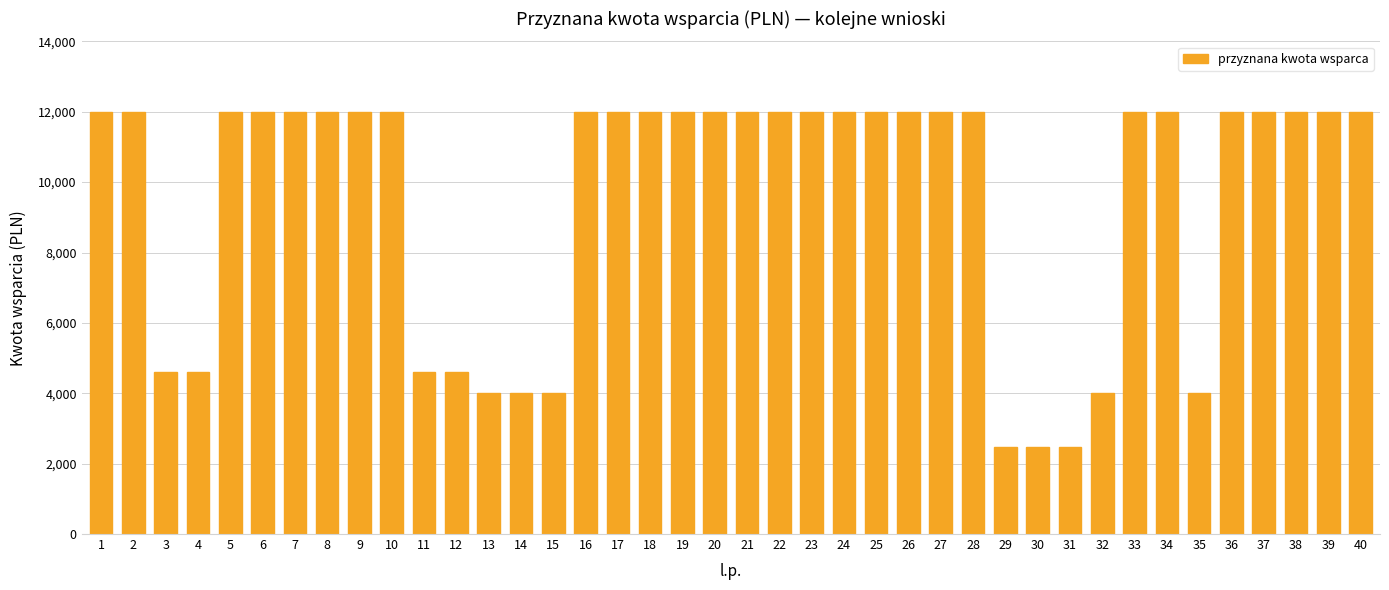

The value at 36 is 12000. True or false?

True